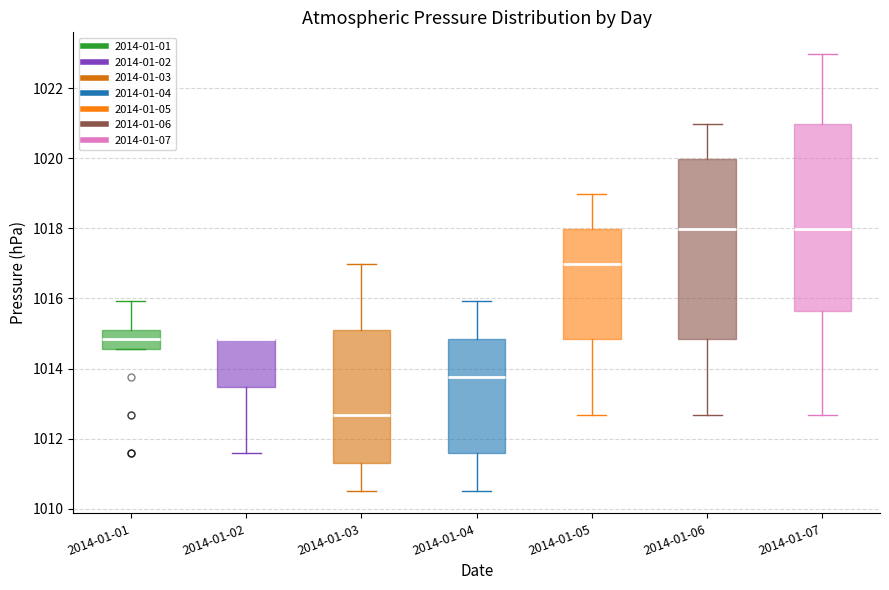

Reading left to right, read every box against the y-axis: the position of its median line, the range the box covers, and the ends of its whiskers. The values are not printed on the chart, so give them approximately, as read against the axis.

2014-01-01: median 1014.8, box 1014.6 to 1015.2, whiskers 1014.6 to 1016.0
2014-01-02: median 1014.8 (drawn on the box's upper edge), box 1013.4 to 1014.8, whiskers 1011.6 to 1014.8
2014-01-03: median 1012.6, box 1011.4 to 1015.2, whiskers 1010.4 to 1017.0
2014-01-04: median 1013.8, box 1011.6 to 1014.8, whiskers 1010.4 to 1016.0
2014-01-05: median 1017.0, box 1014.8 to 1018.0, whiskers 1012.6 to 1019.0
2014-01-06: median 1018.0, box 1014.8 to 1020.0, whiskers 1012.6 to 1021.0
2014-01-07: median 1018.0, box 1015.6 to 1021.0, whiskers 1012.6 to 1023.0